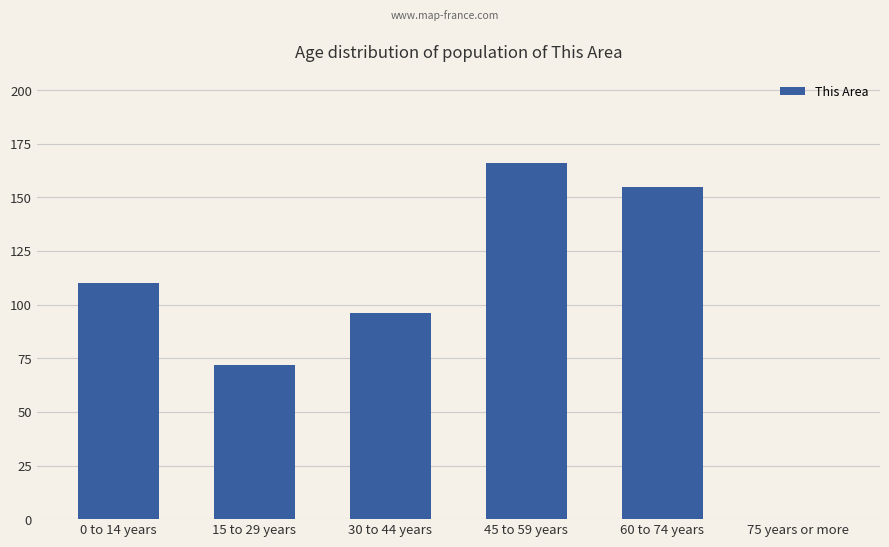

Read the value at 60 to 74 years, to the nearest 5.

155